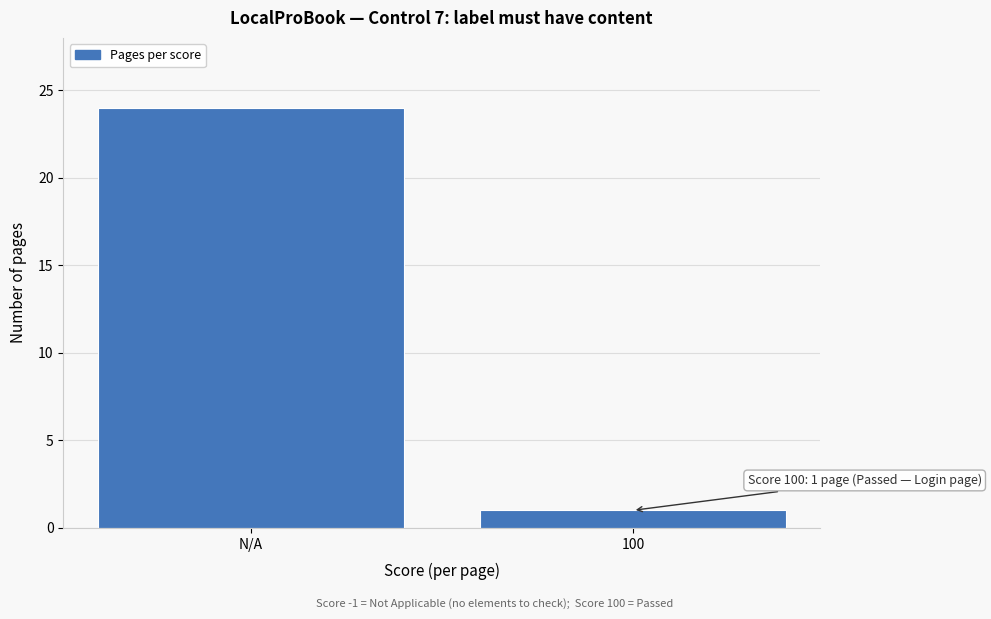

Reading left to right, transcribe all the data shown in this chart.

24	1